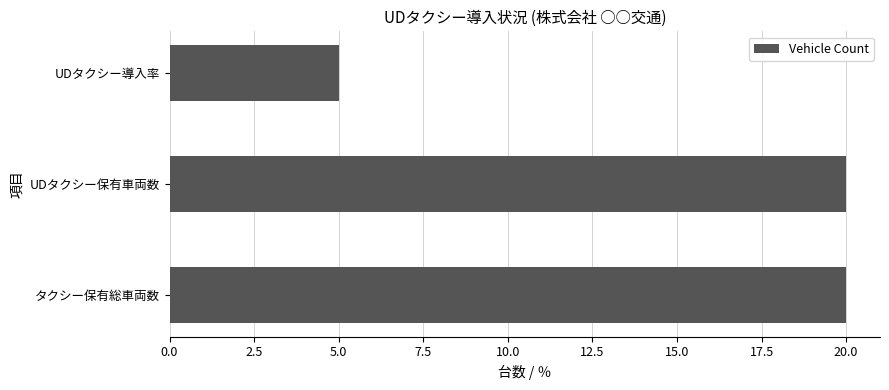

Which has a higher value, UDタクシー導入率 or UDタクシー保有車両数?

UDタクシー保有車両数